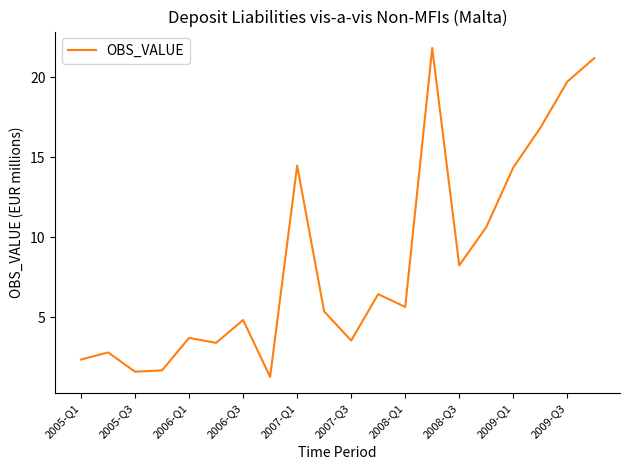

What is the difference between the maximum and minimum values?

20.6